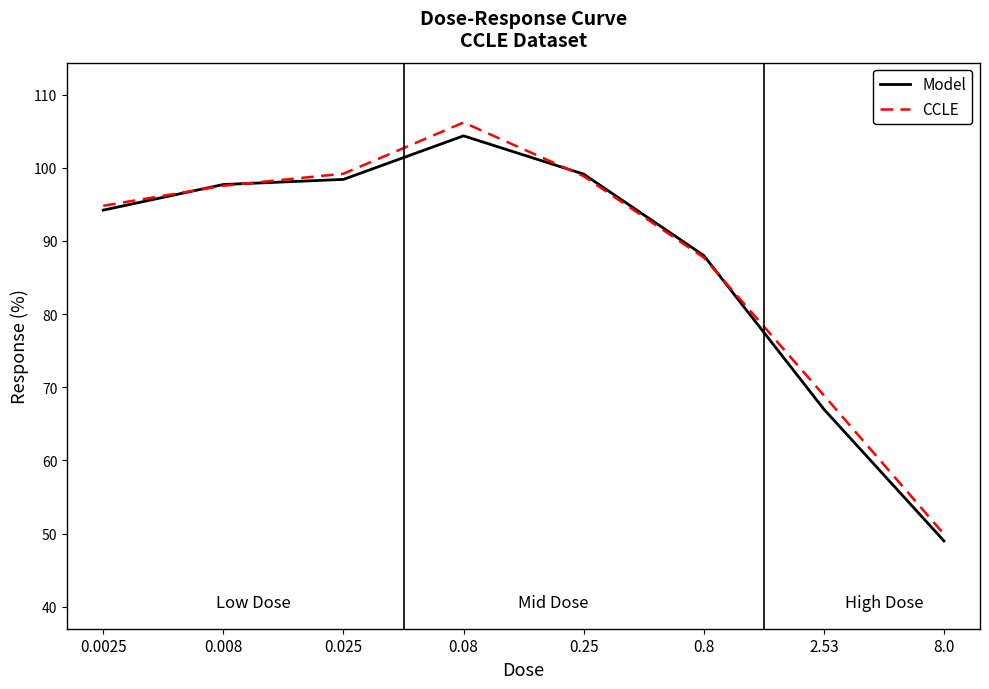

What is the difference between the second highest and minimum values in the CCLE series?

49.3